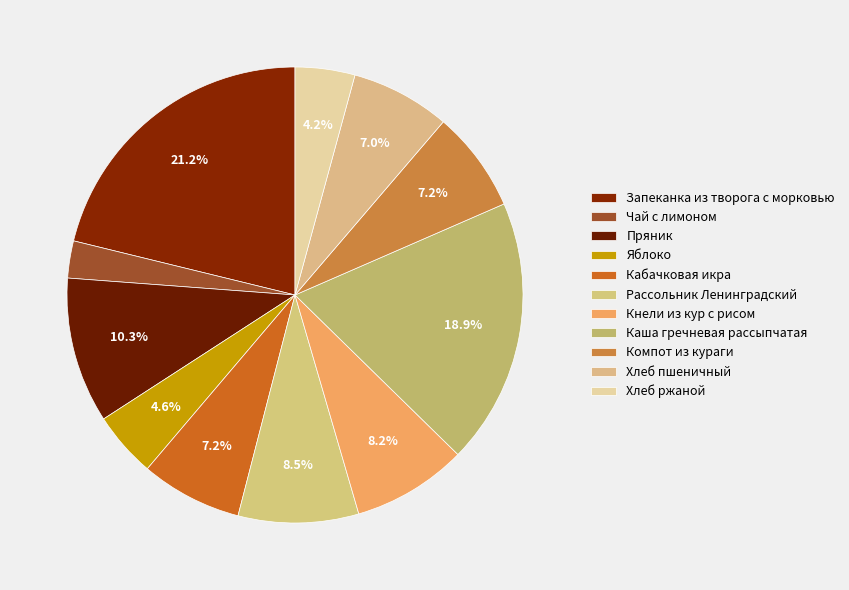

Which slice is the smallest?

Чай с лимоном